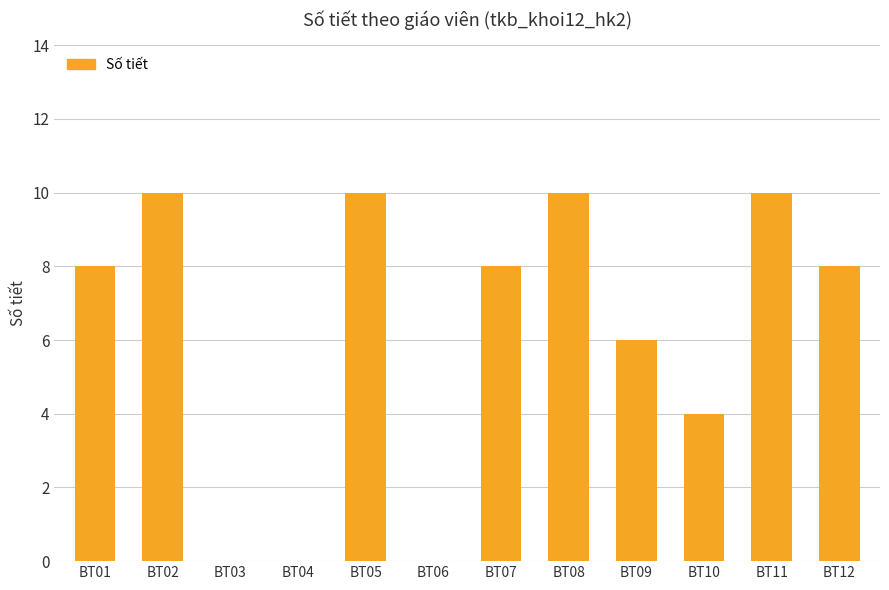

What is the sum of the values at BT11 and BT02?

20